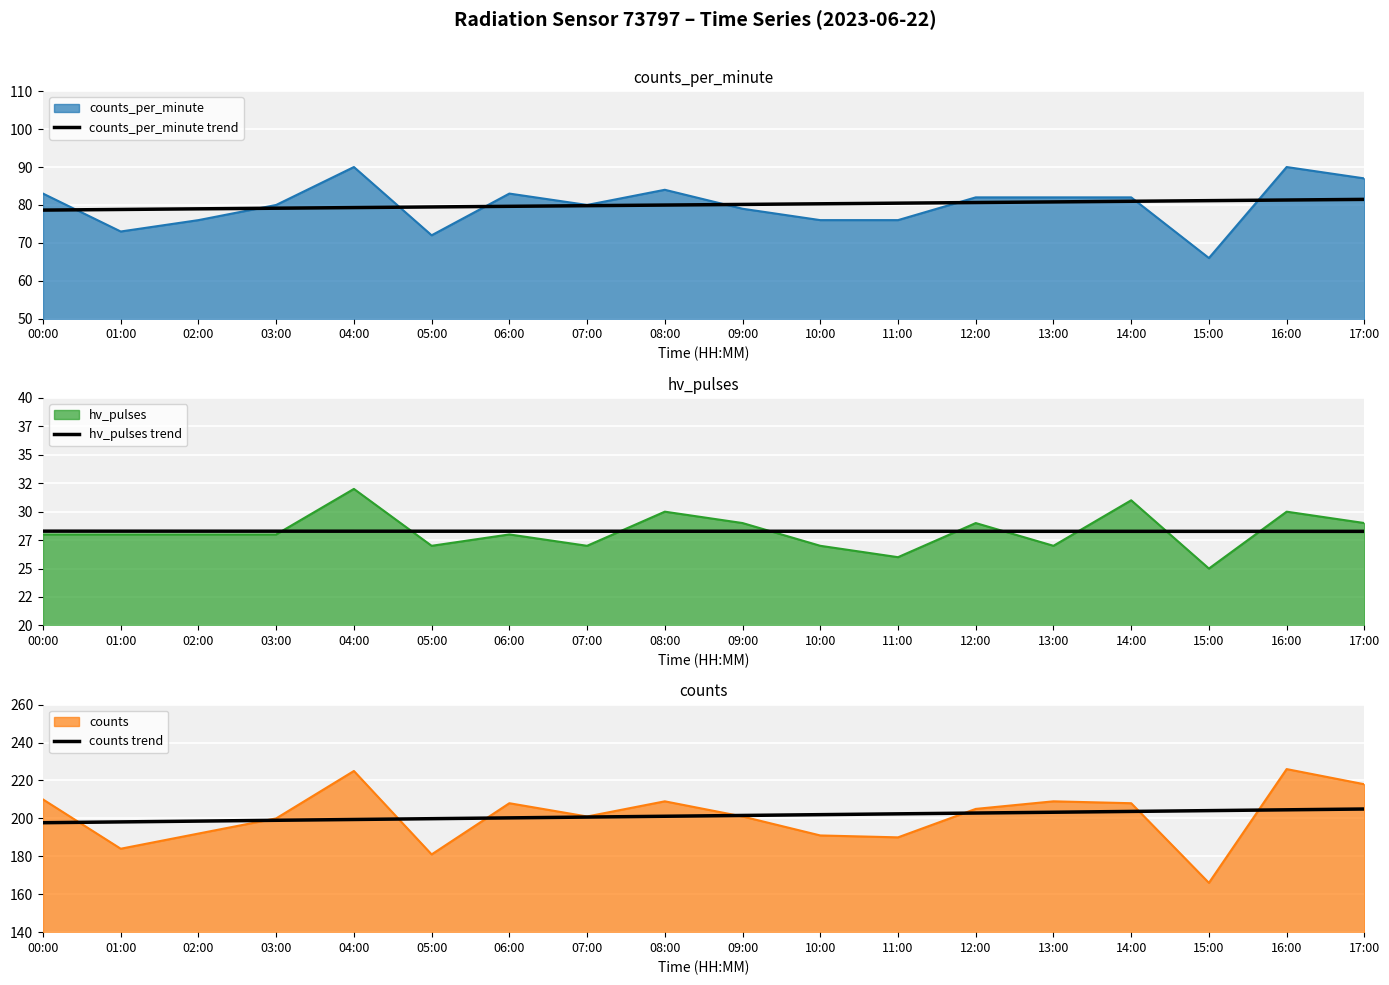

What is the maximum value for counts_per_minute?

90.0